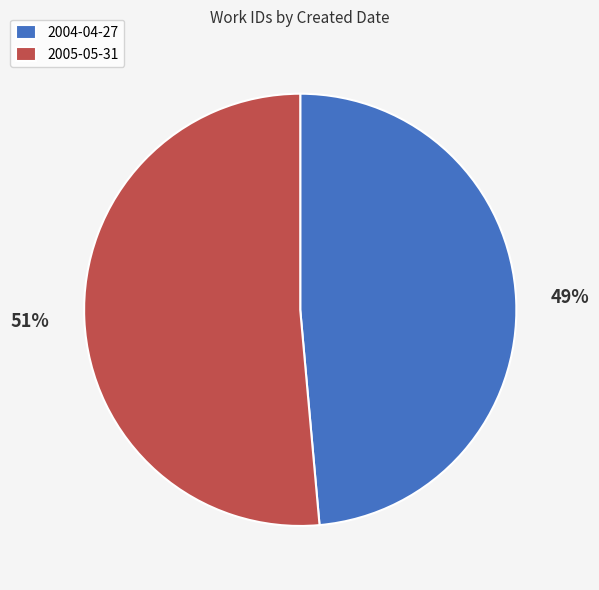

What is the largest slice in the pie chart?

2005-05-31